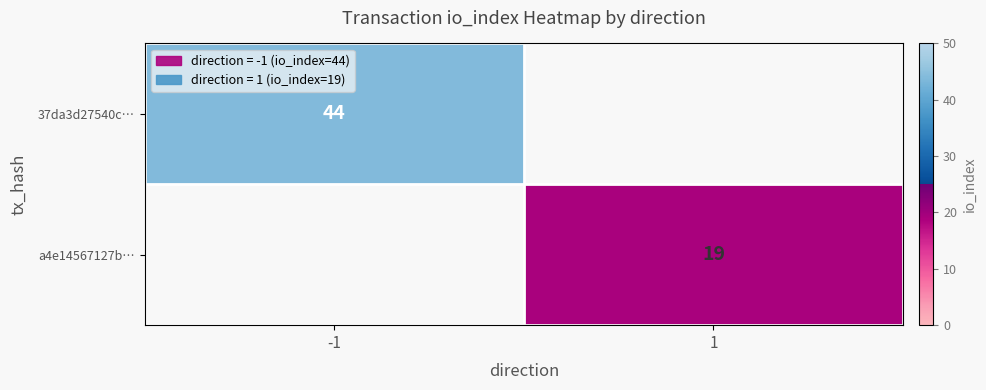

The value of 37da3d27540c… at -1 is 44. True or false?

True